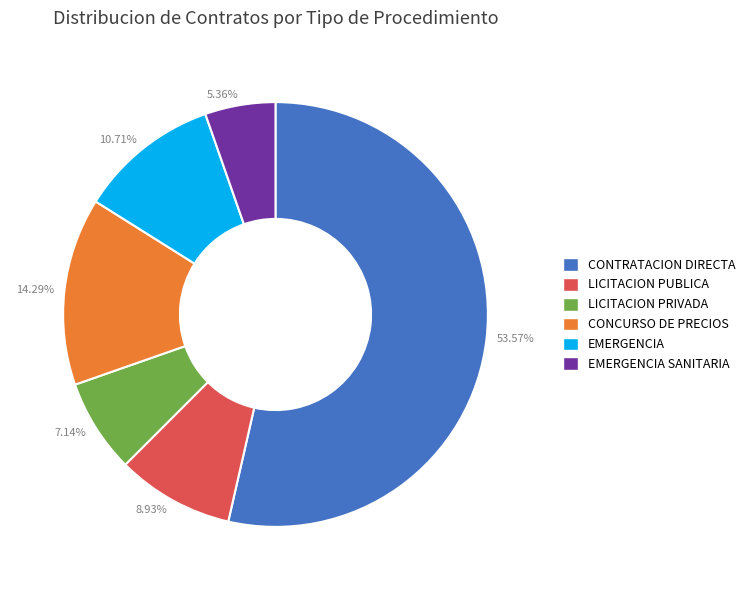

How many slices are in this pie chart?

6